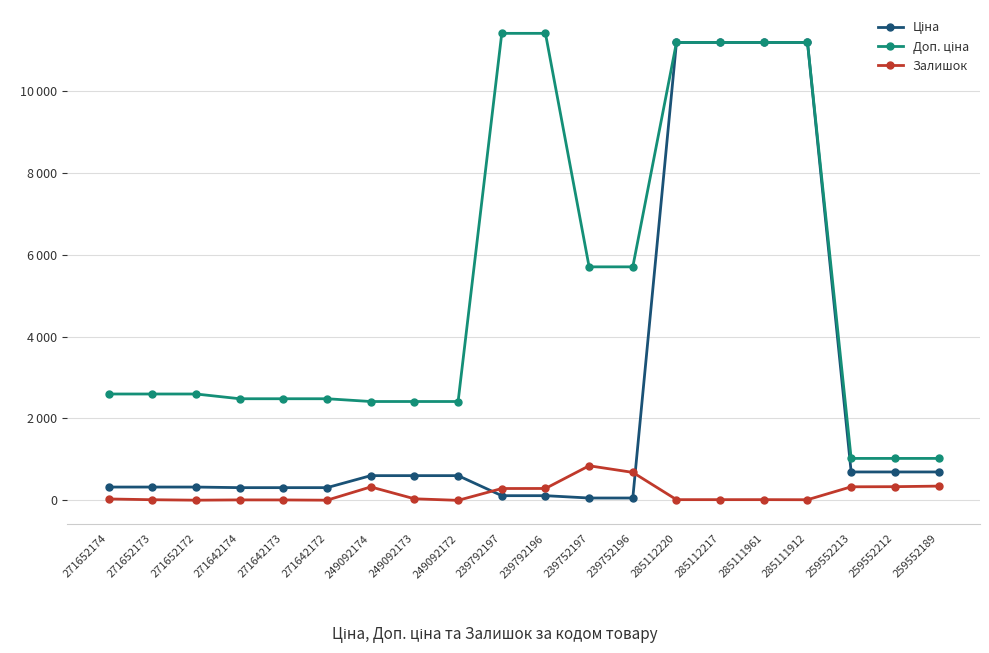

Is this an area chart (filled region under the line)?

No